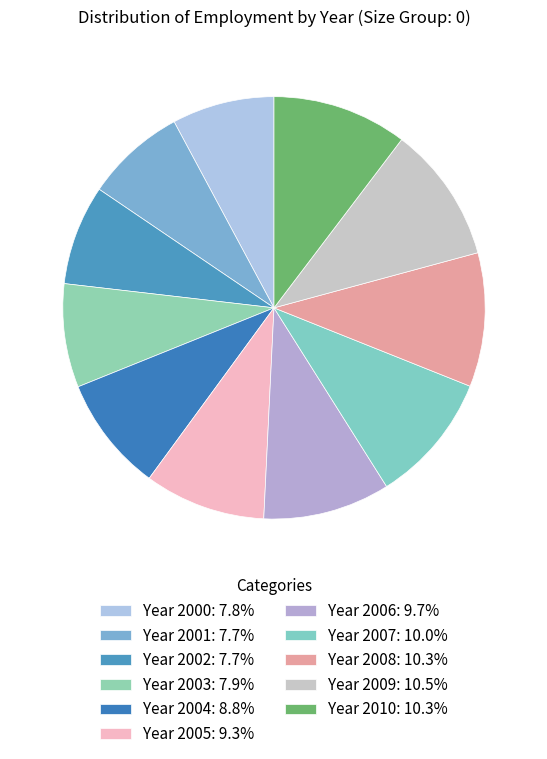

To the nearest percent, what is the combined percentage of Year 2006 and Year 2007?

20%